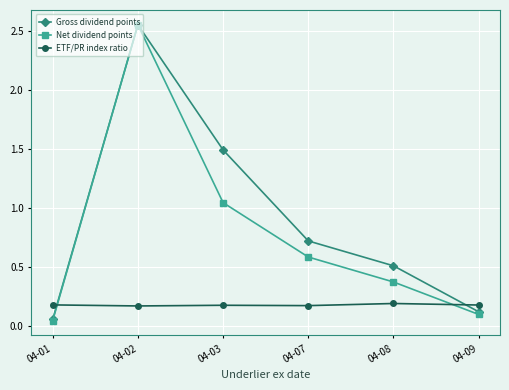

True or false: ETF/PR index ratio has a value of 0.2 at 04-08.

True